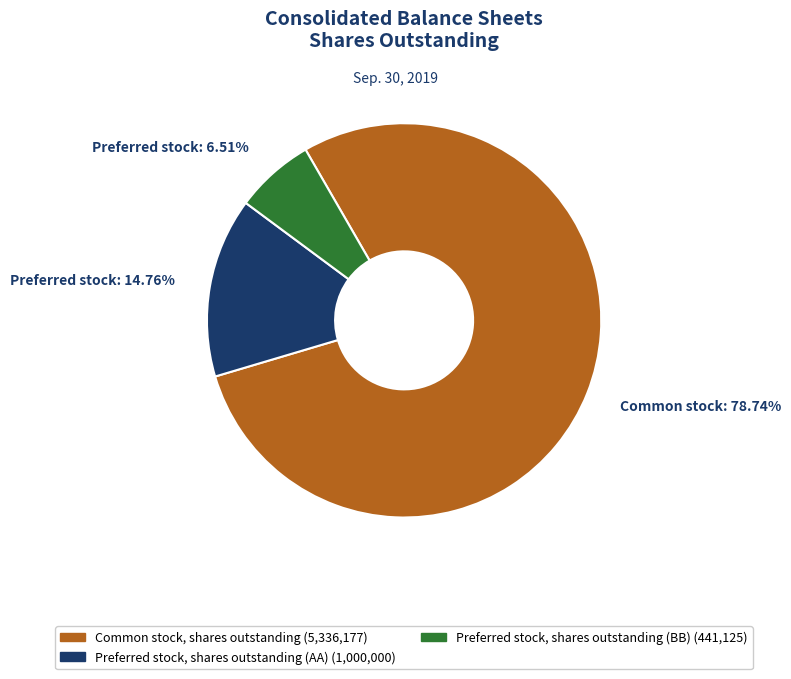

Which slice is the largest?

Common stock: 78.74%